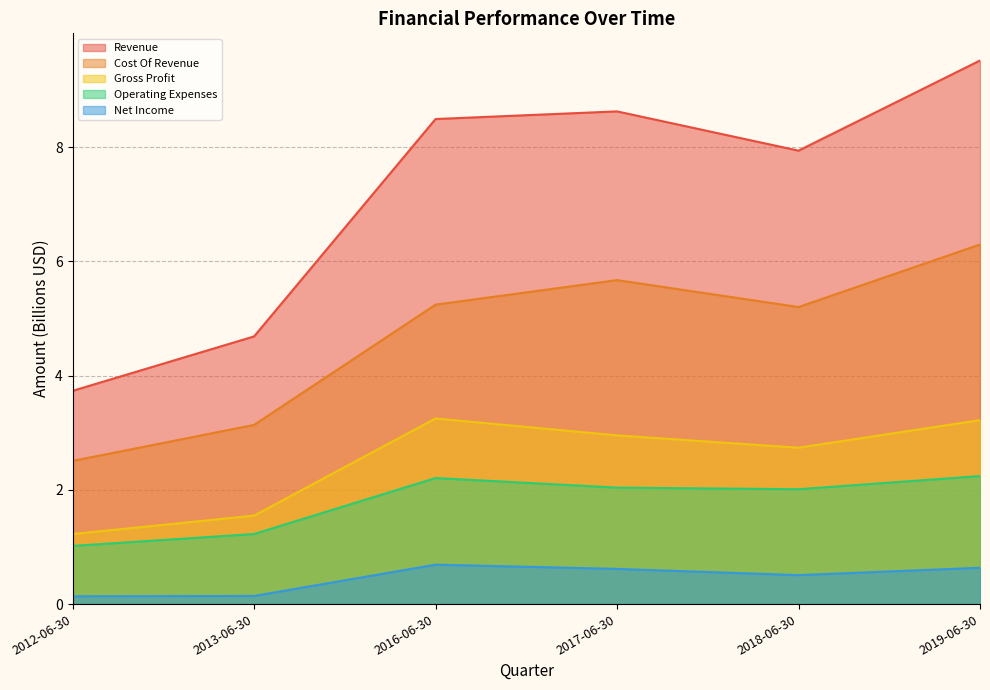

How many data points in Cost Of Revenue are less than 5?

2